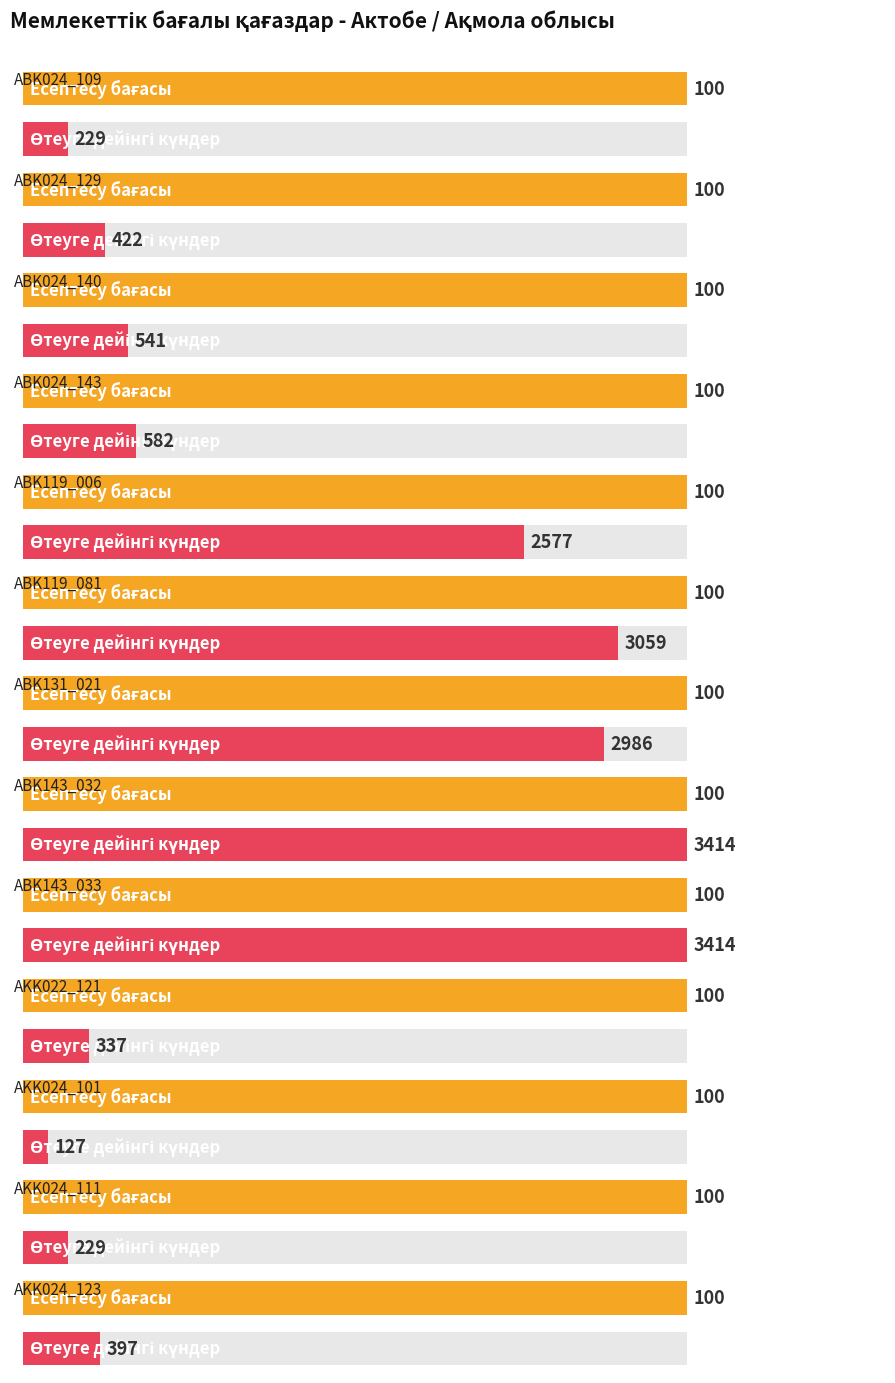

What position from the left is ABK024_109?

1